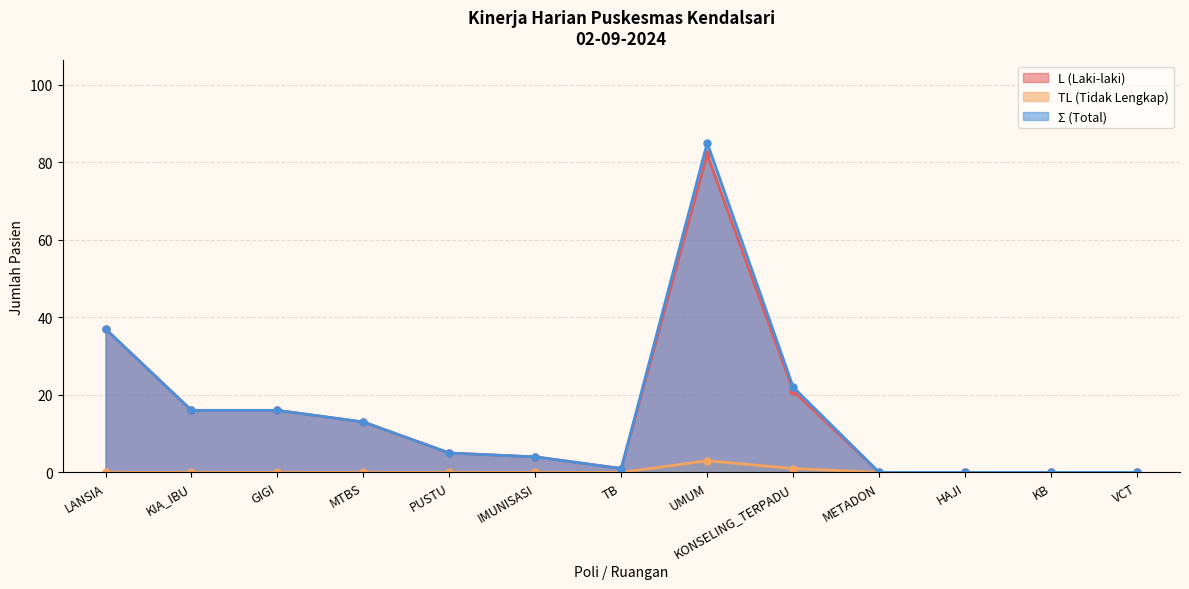

What value does the Σ (Total) series have at LANSIA?

37